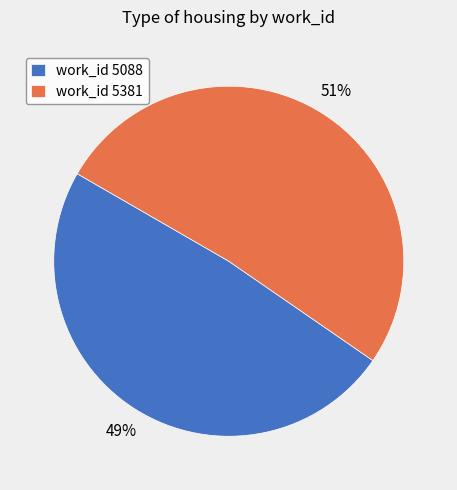

Rank the categories by value from highest to lowest.

work_id 5381, work_id 5088